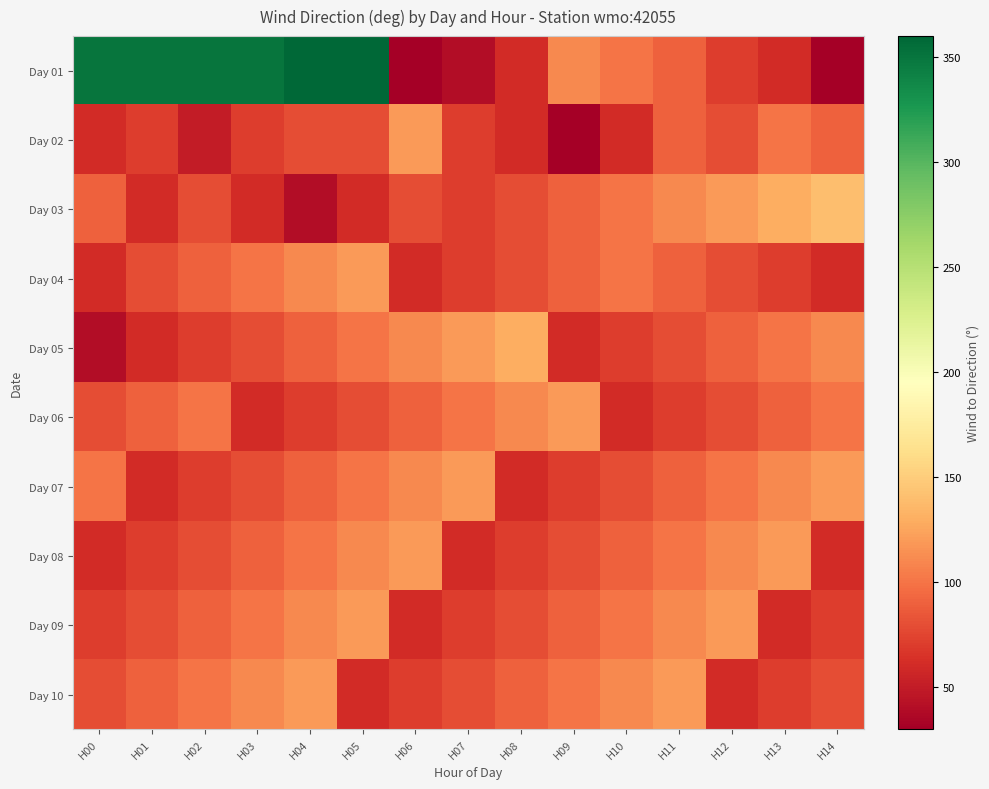

At which category does the chart reach its minimum across all series?

H06